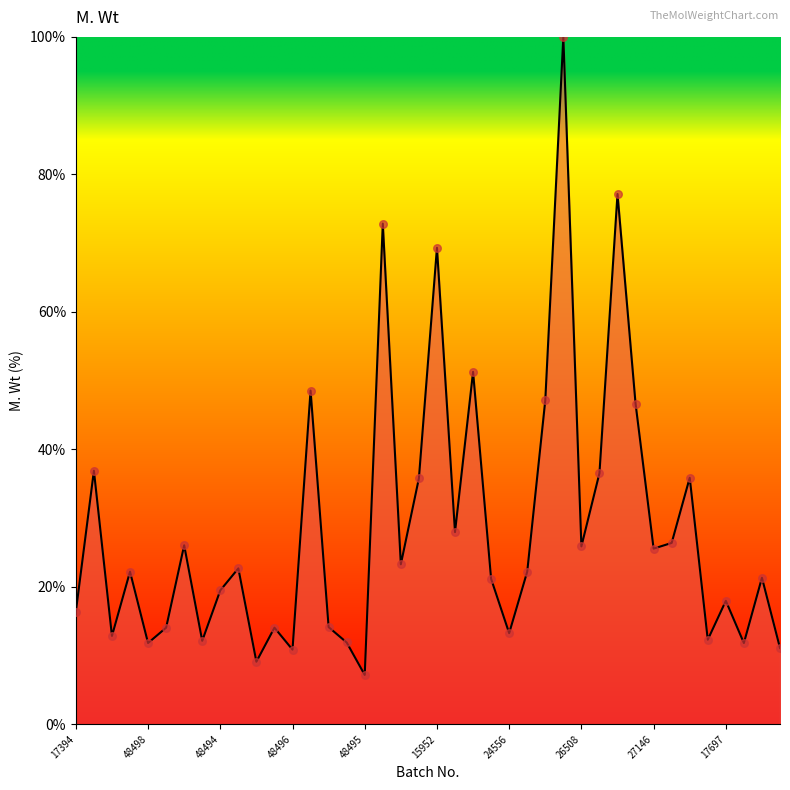

What is the difference between the maximum and minimum values?

92.8